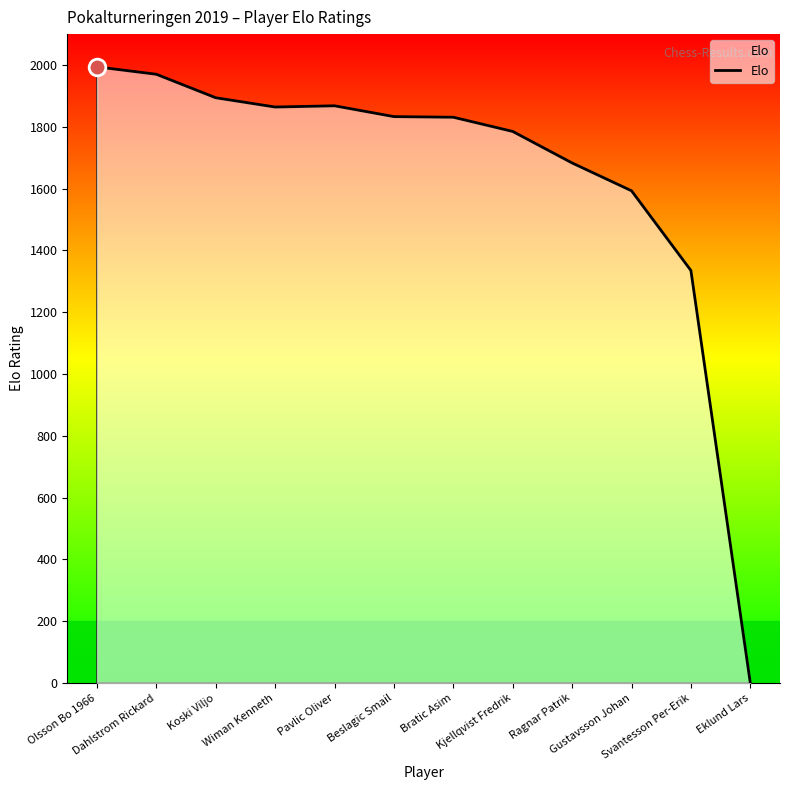

What is the average value?

1638